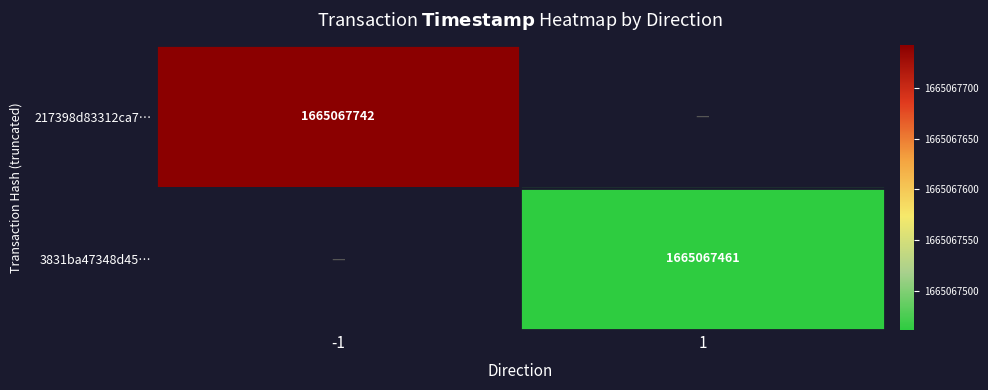

The value of 3831ba47348d4554bbb3da242047e5f8ad79f16 at direction is 1. True or false?

False